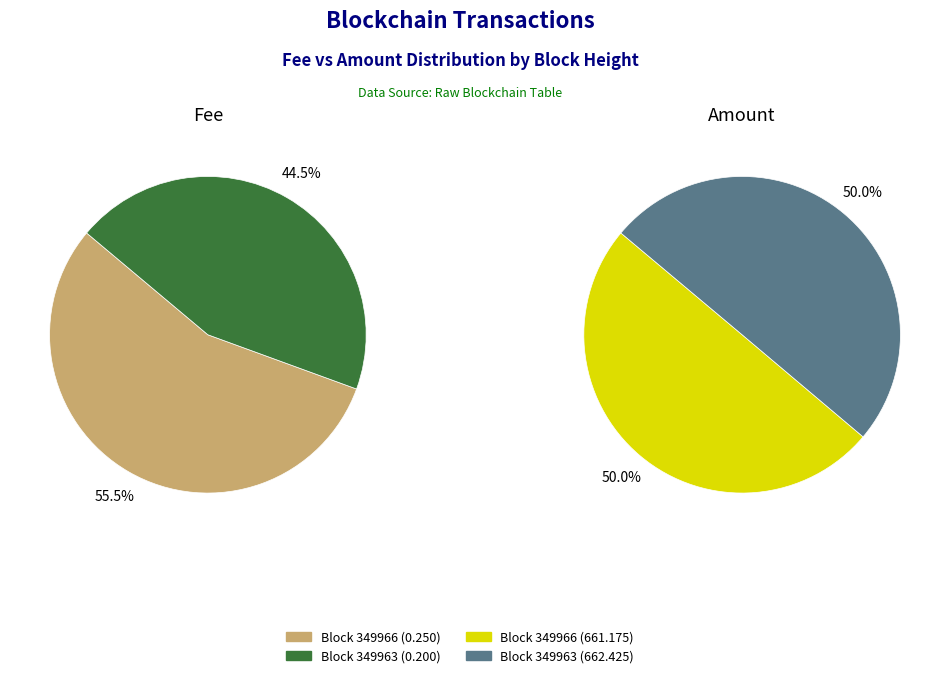

Is it true that 349966 is 50% of the pie?

True